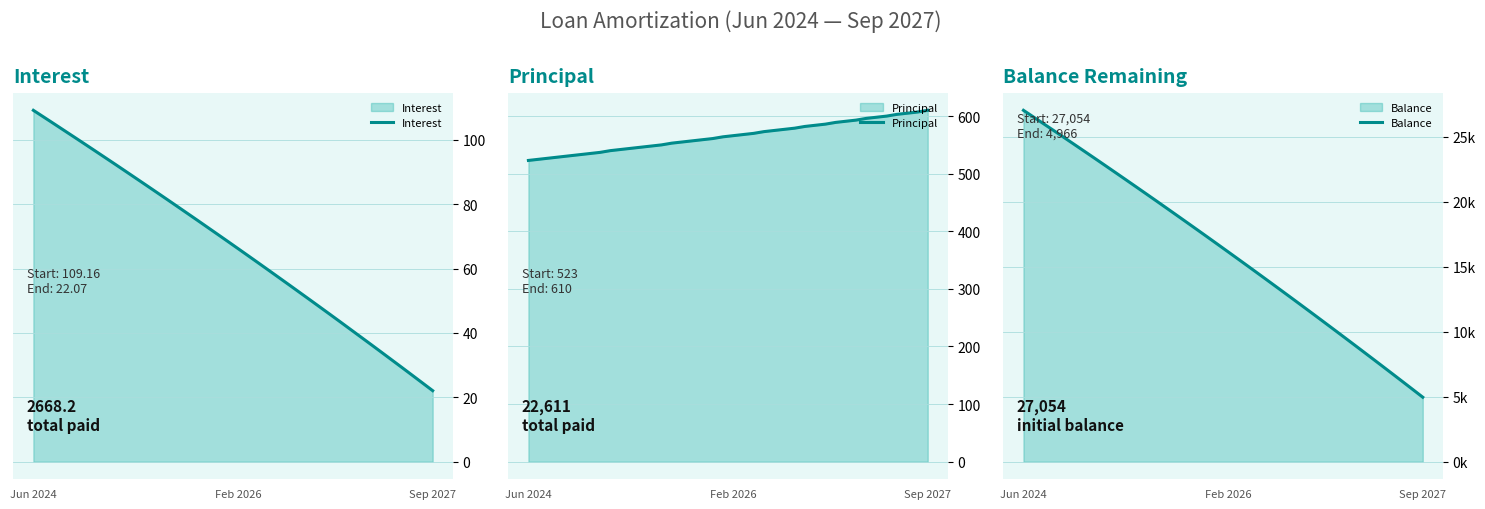

What is the sum of all Balance values?

651452.0